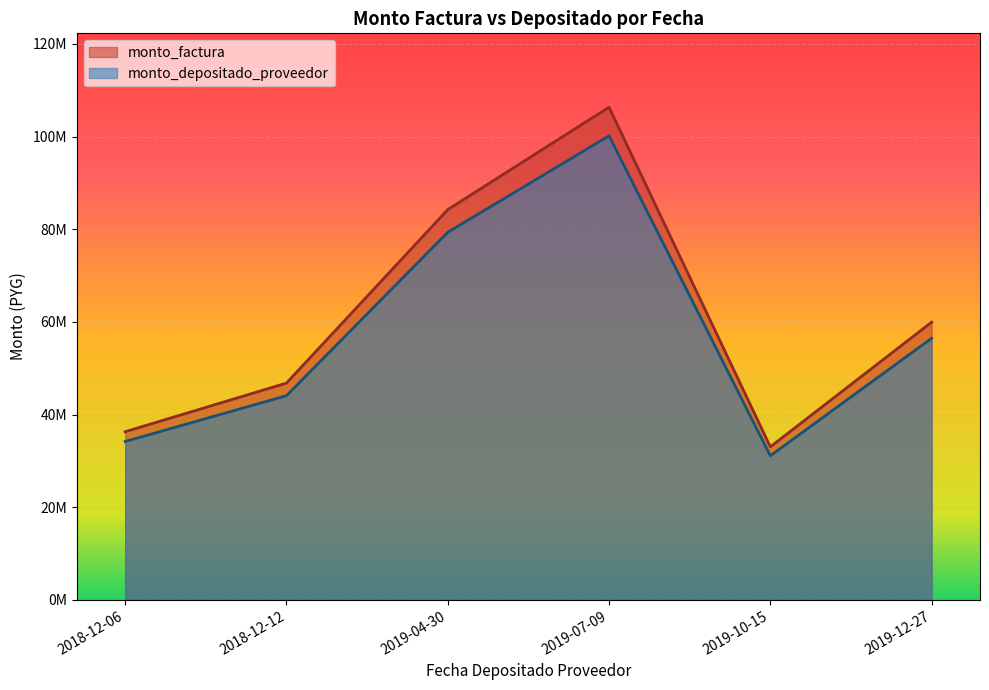

Which series changed the most between 2018-12-12 and 2019-07-09?

monto_factura